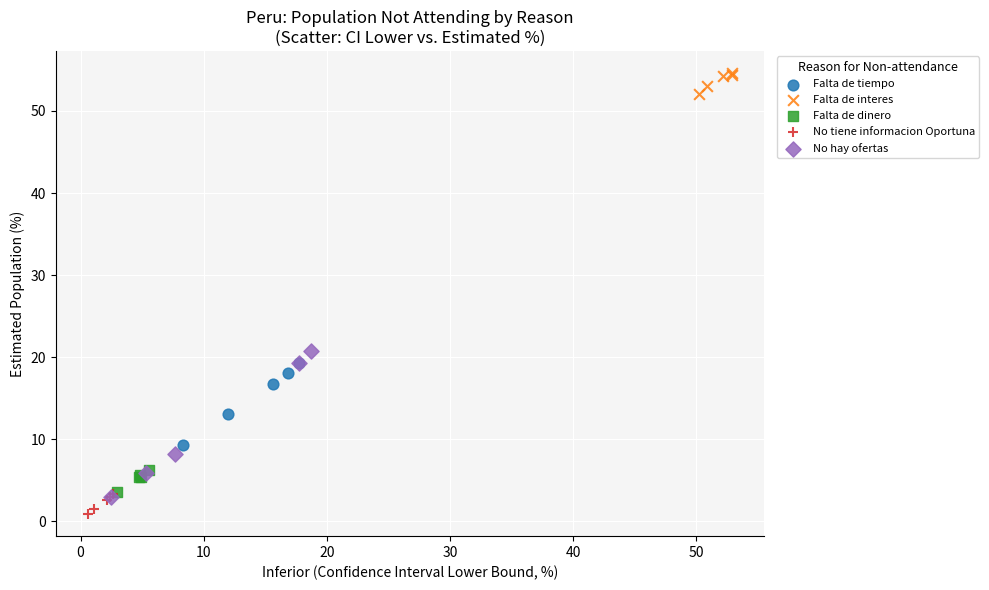

Which series reaches the maximum Y coordinate?

Falta de interes